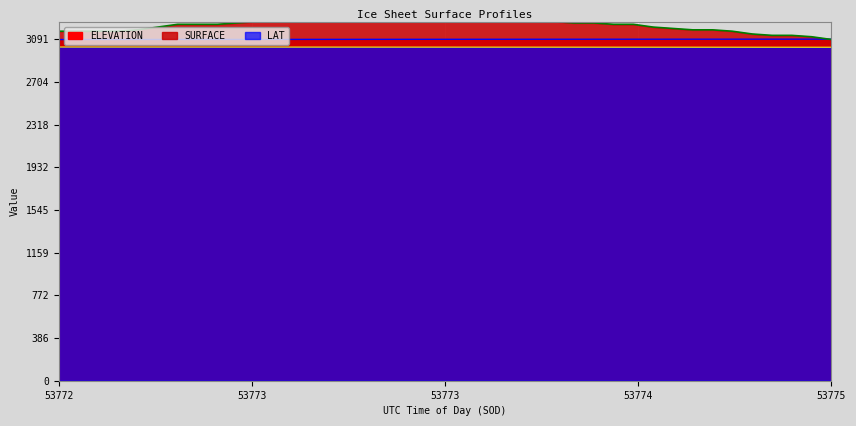

Rank the series by their average value, from lowest to highest.

LAT, ELEVATION, SURFACE